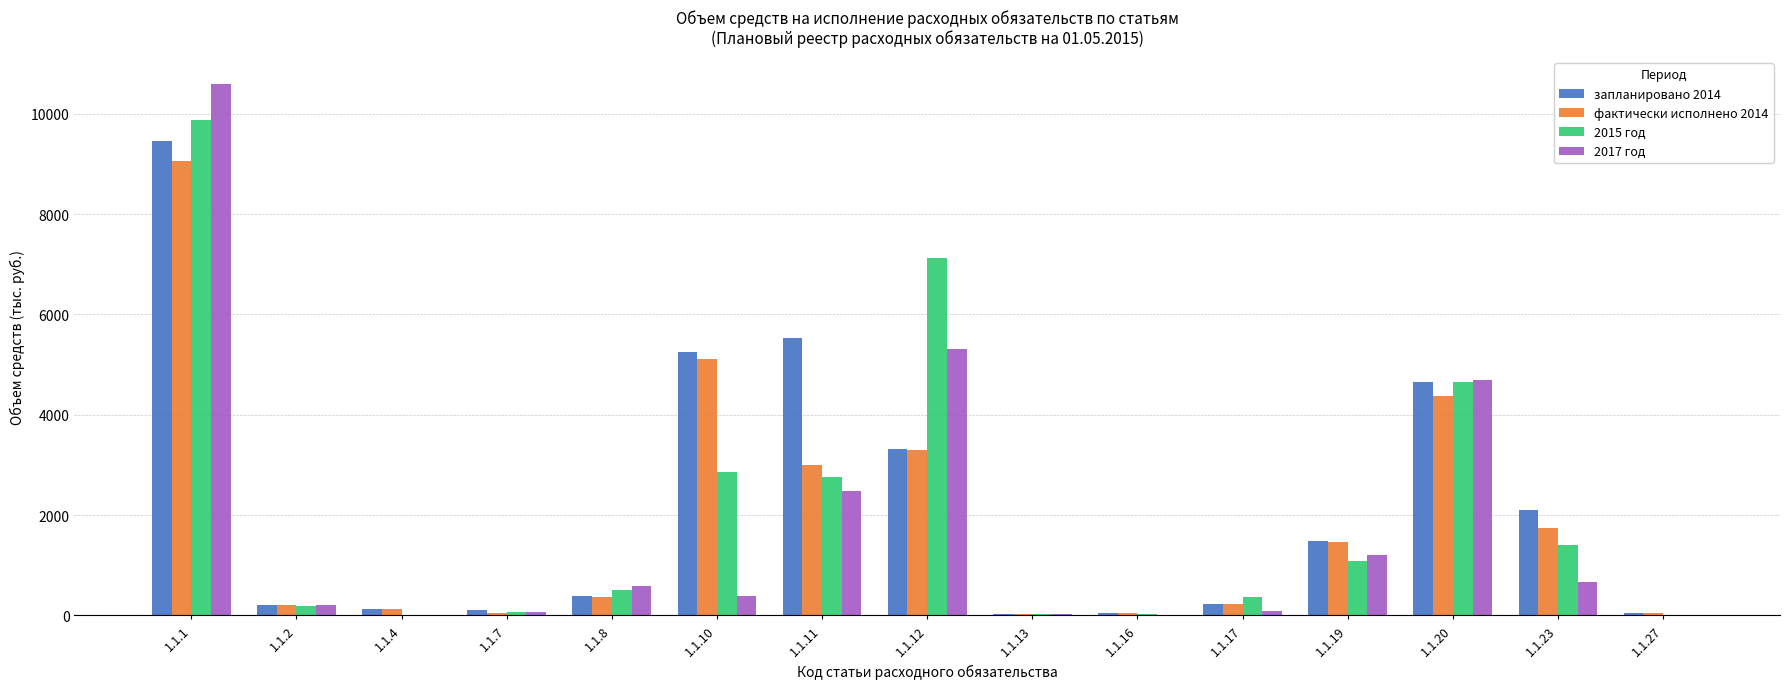

What is the sum of all 2015 год values?

30944.9